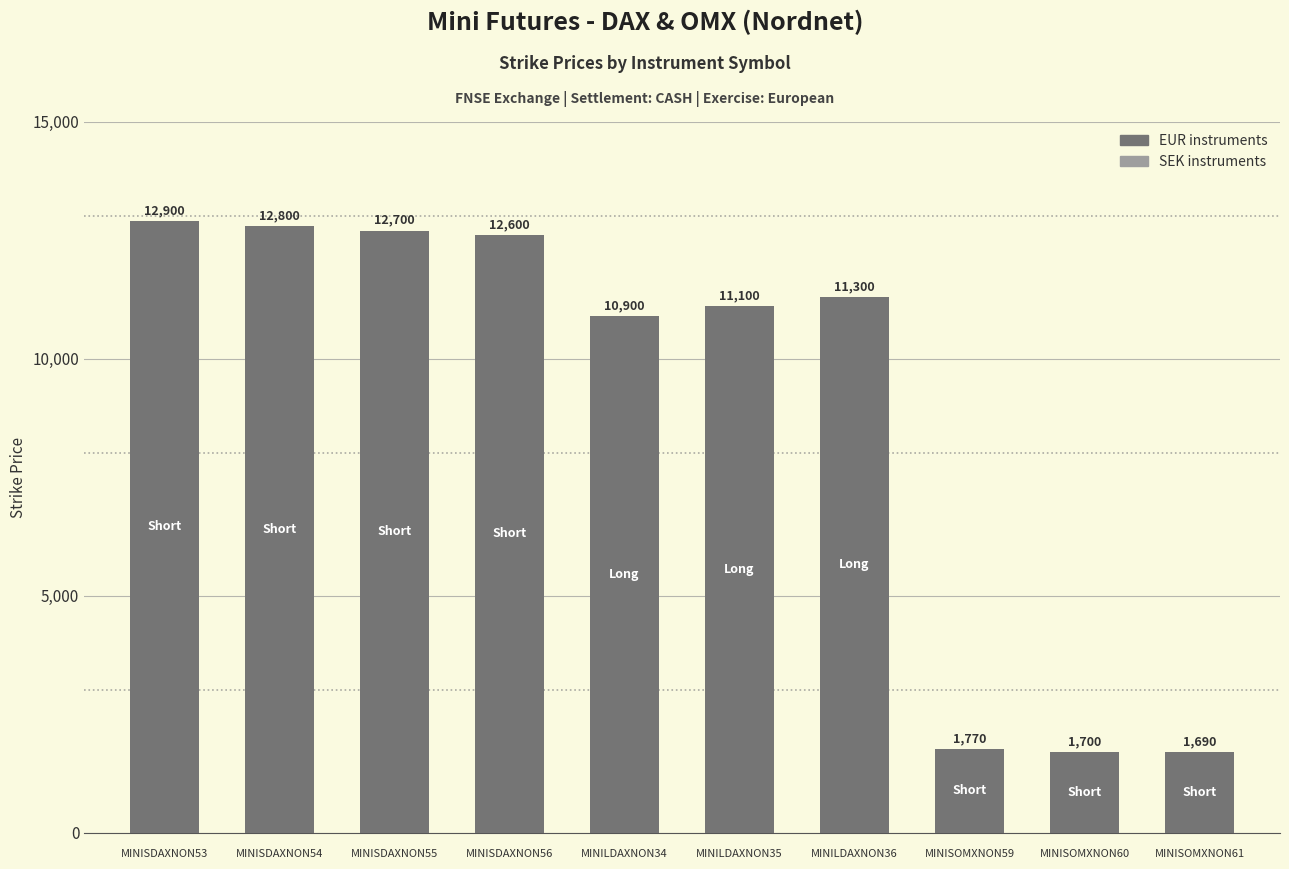

Rank the categories by value from lowest to highest.


MINISOMXNON61, 
MINISOMXNON60, 
MINISOMXNON59, 
MINILDAXNON34, 
MINILDAXNON35, 
MINILDAXNON36, 
MINISDAXNON56, 
MINISDAXNON55, 
MINISDAXNON54, 
MINISDAXNON53